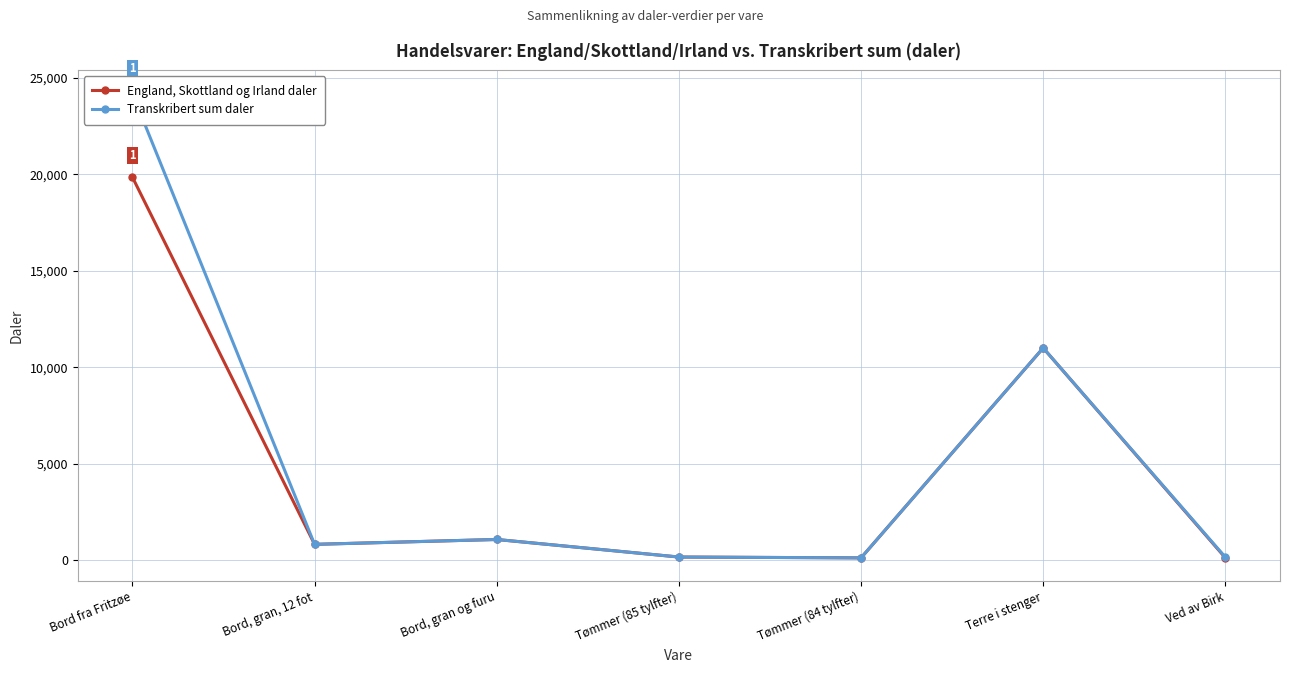

How many values in the England, Skottland og Irland daler series exceed 827?

3